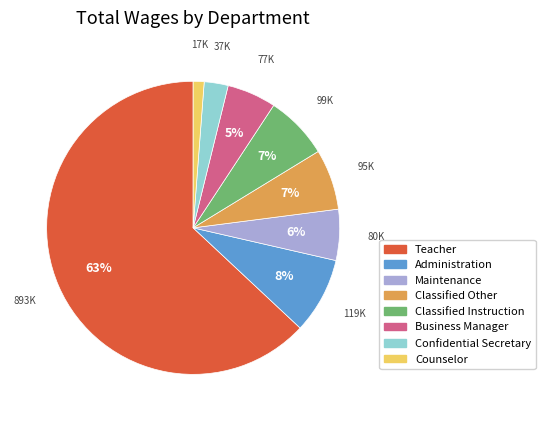

Does Confidential Secretary represent more than half of the total?

No